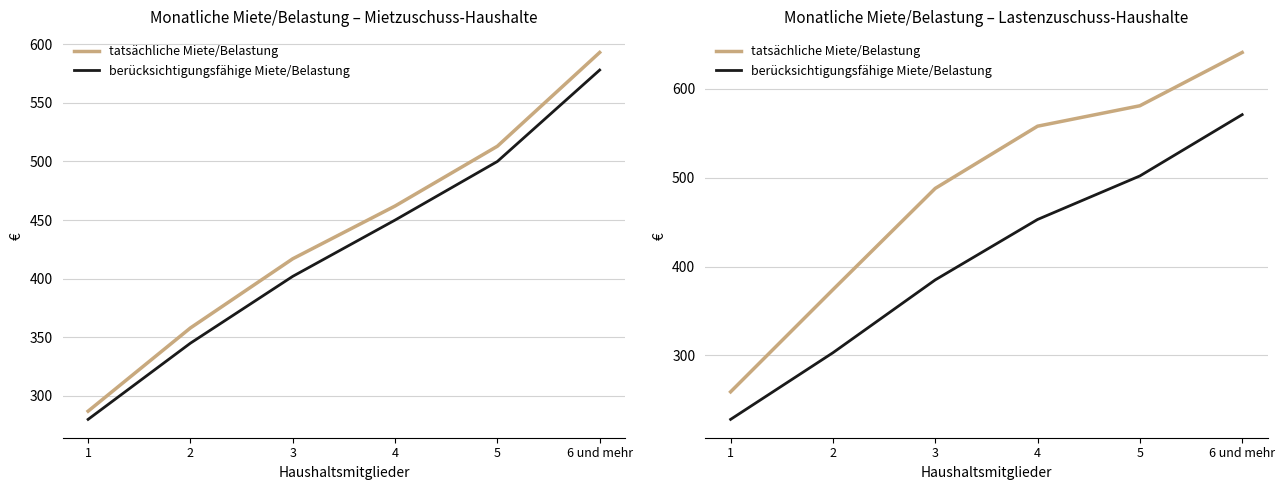

Which series changed the most between 1 and 4?

tatsächliche Miete/Belastung